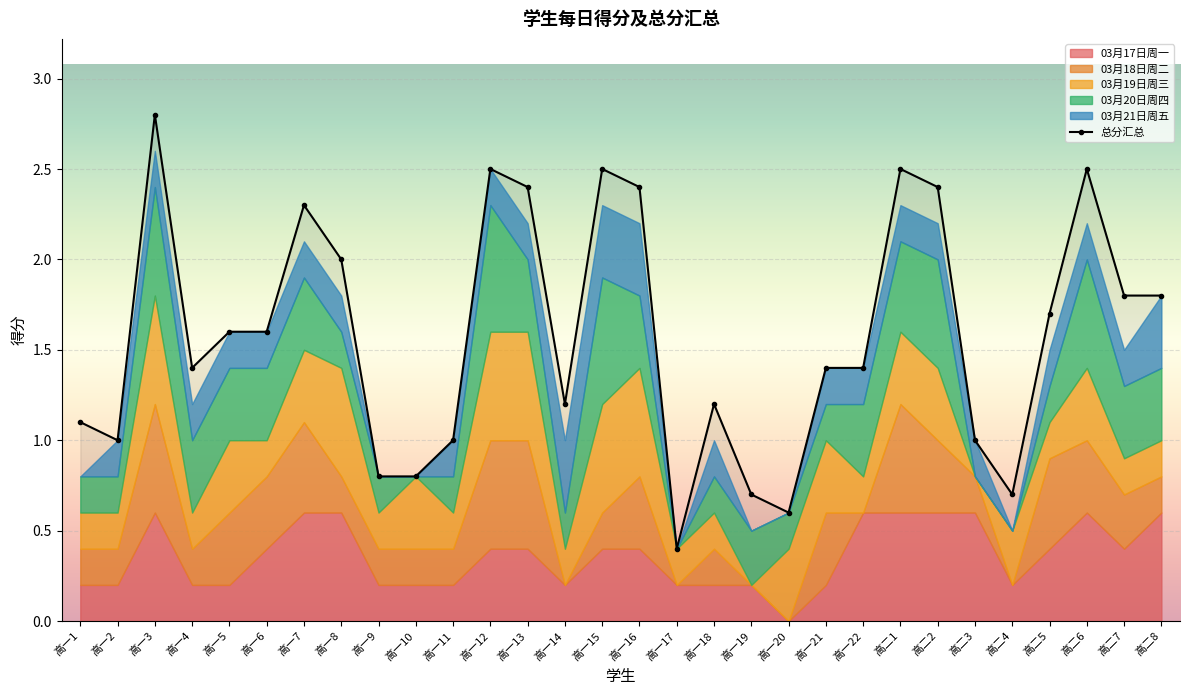

How many interior local peaks does the 03月20日周四 series have?

6